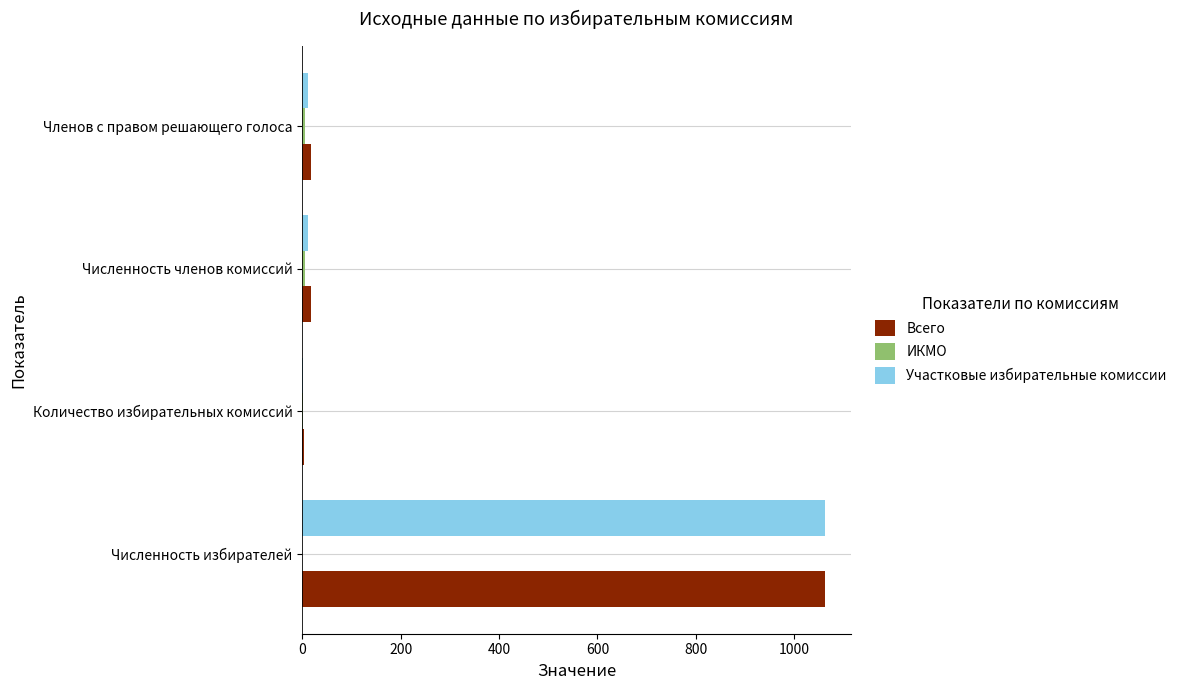

What is the total value across all series at Численность избирателей?

2124